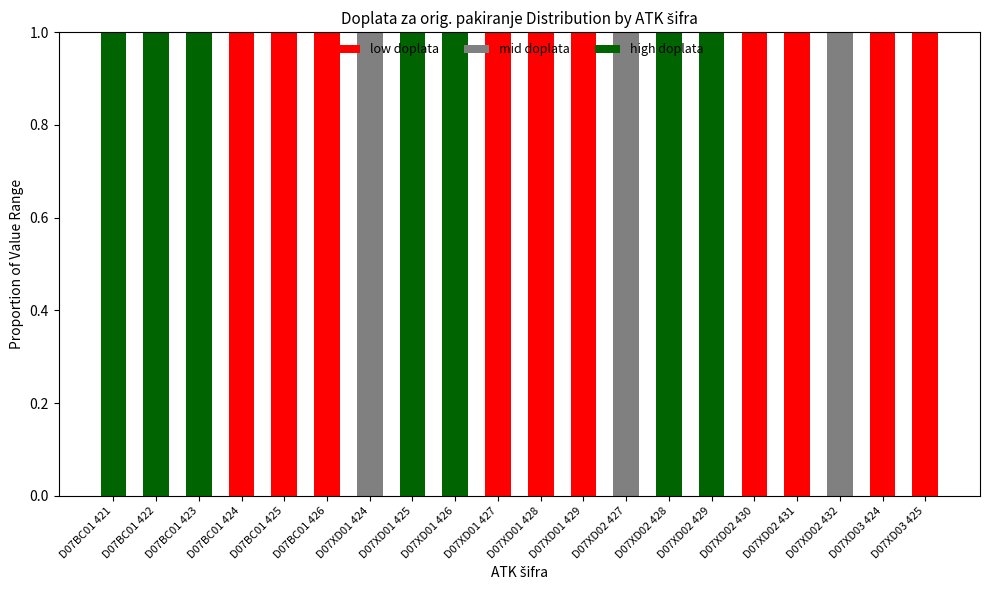

What is the sum of all low doplata values?

10